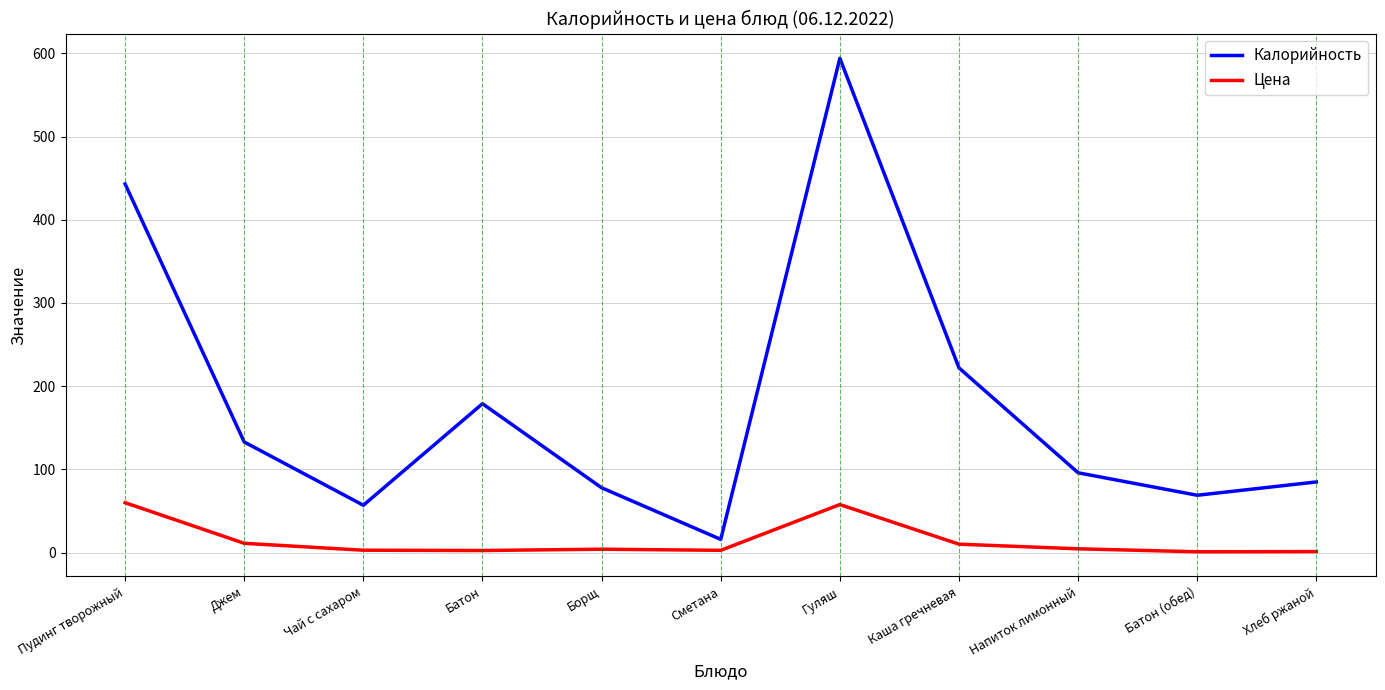

How many series are shown in this chart?

2